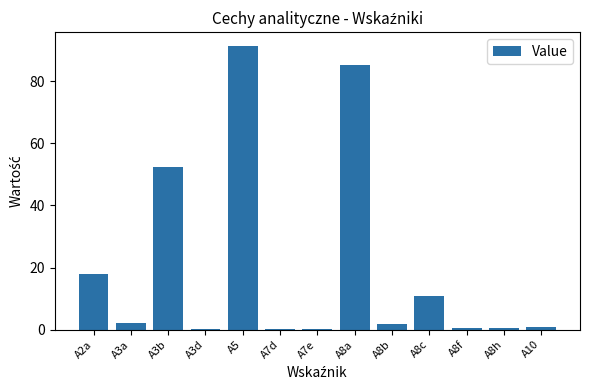

The chart shows a value of 52.4 at A3b. True or false?

True